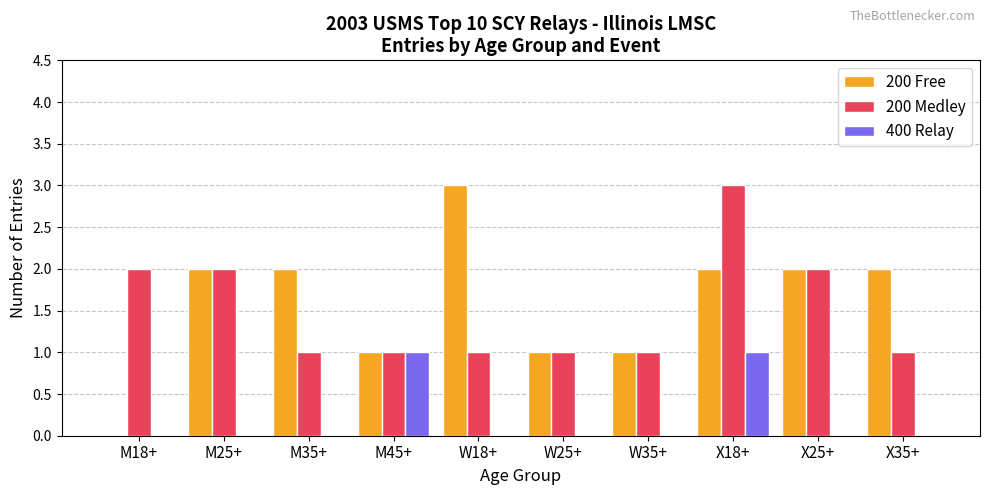

Count the 400 Relay values in the range 0 to 1.

10